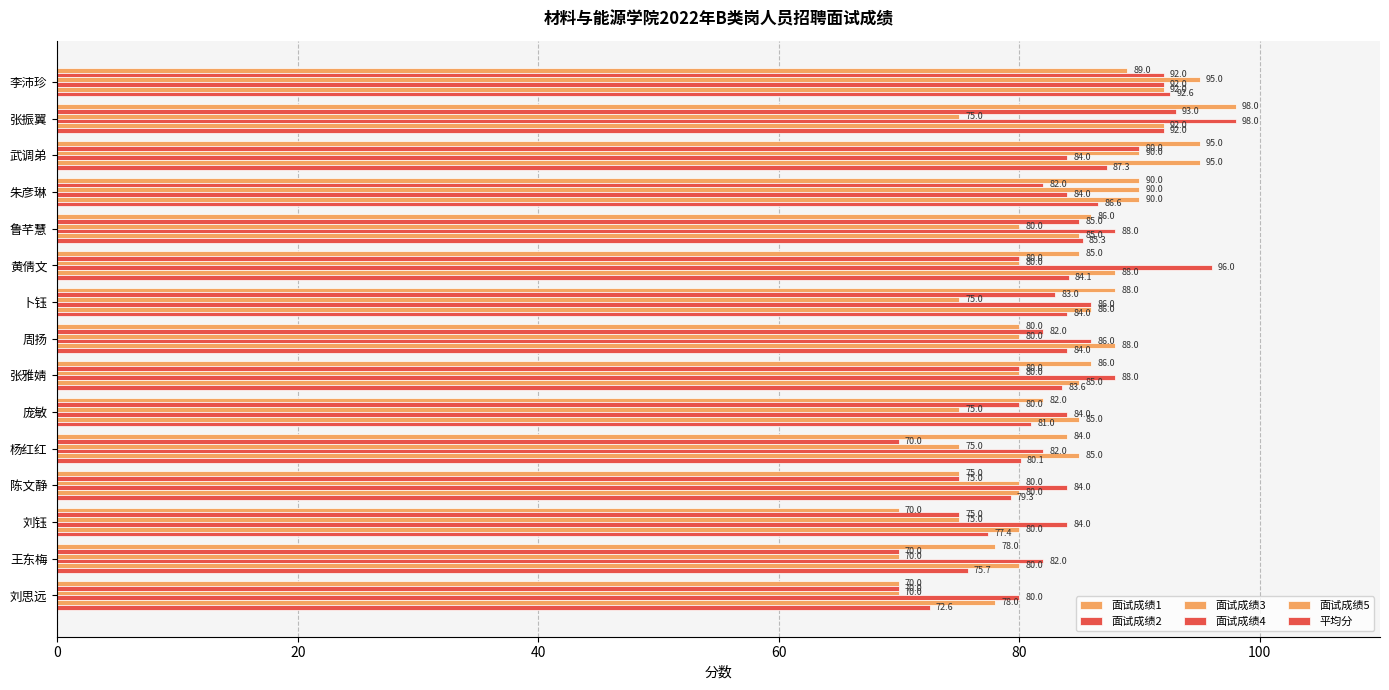

How many data points in 面试成绩1 are less than 85?

7